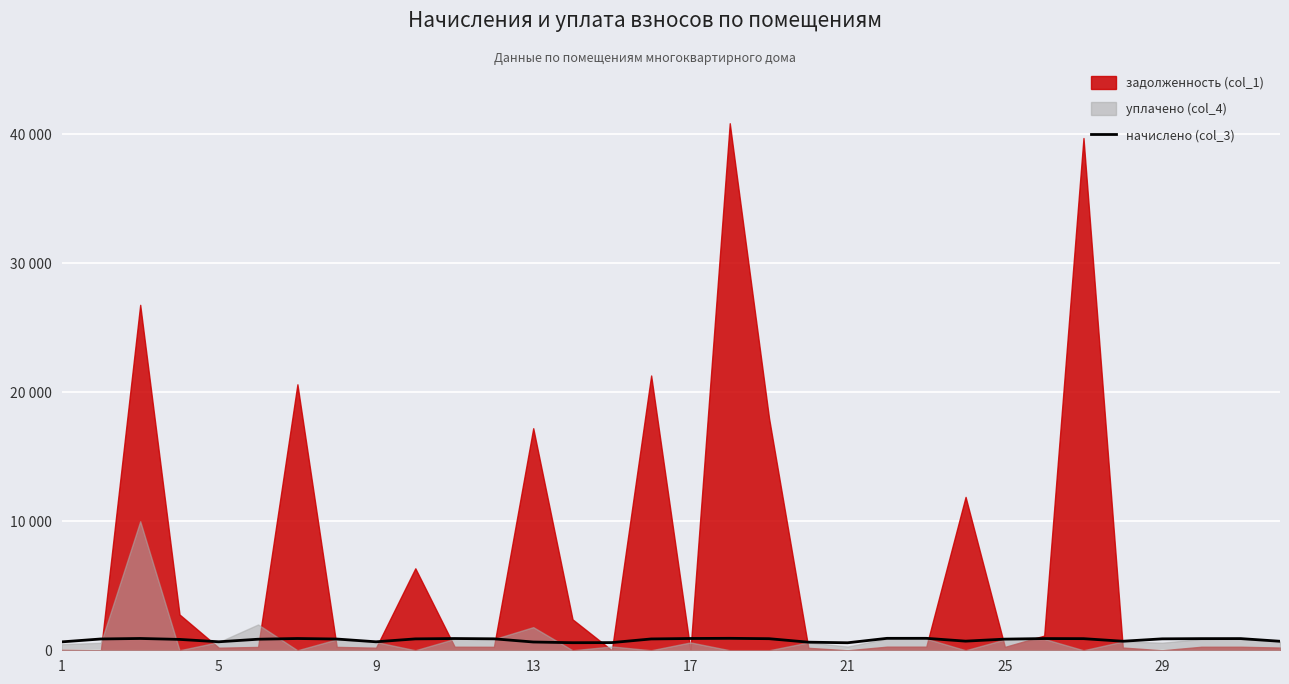

What is the ratio of the value at 18 to the value at 20?

1.5